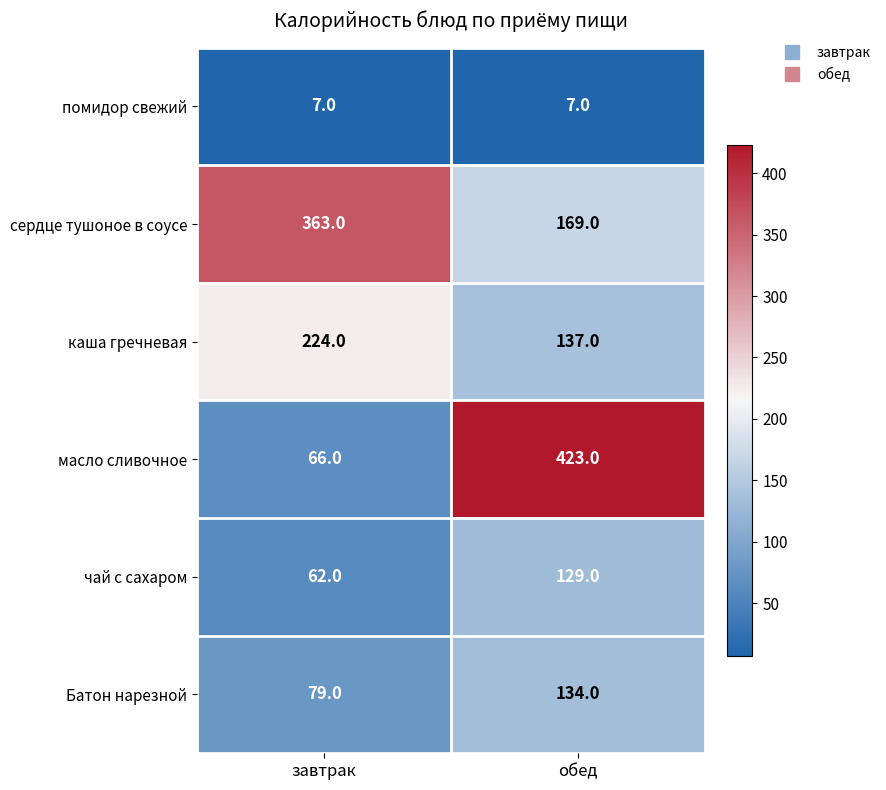

What is the minimum value shown in the chart?

7